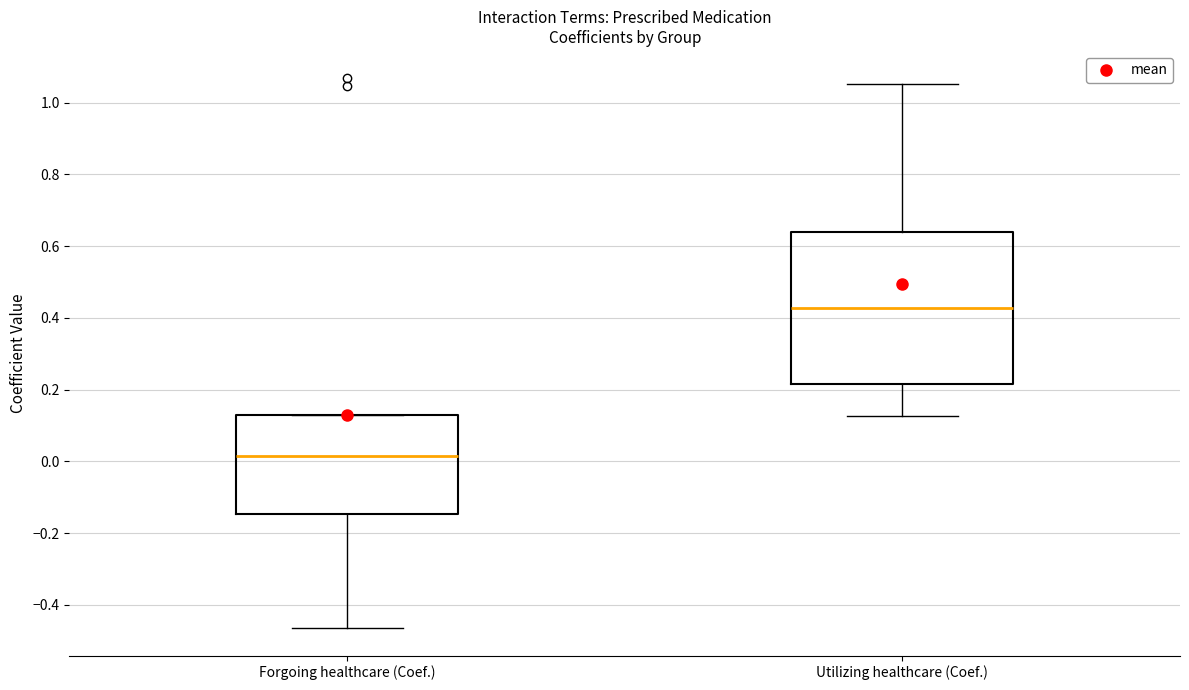

Reading left to right, transcribe this box plot: for each box, give where its median line is, the range the box spans, and where its two whiskers end, as read against the y-axis. The values are not printed on the chart, so give them approximately, as read against the axis.

Forgoing healthcare (Coef.): median 0.02, box -0.14 to 0.12, whiskers -0.46 to 0.12
Utilizing healthcare (Coef.): median 0.42, box 0.22 to 0.64, whiskers 0.12 to 1.06